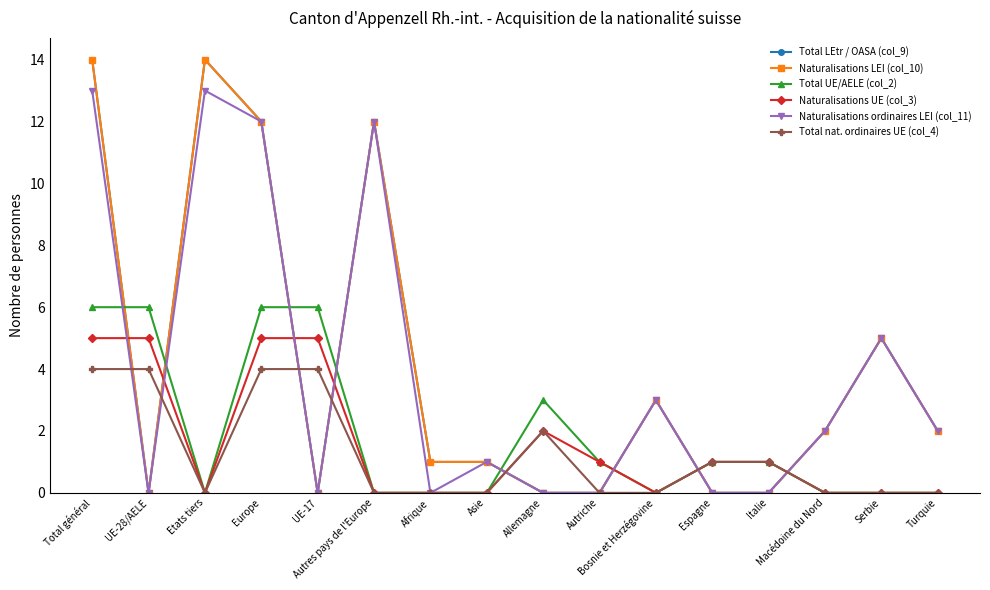

Reading left to right, extract all data points from this chart.

Total LEtr / OASA (col_9): 14	0	14	12	0	12	1	1	0	0	3	0	0	2	5	2
Naturalisations LEI (col_10): 14	0	14	12	0	12	1	1	0	0	3	0	0	2	5	2
Total UE/AELE (col_2): 6	6	0	6	6	0	0	0	3	1	0	1	1	0	0	0
Naturalisations UE (col_3): 5	5	0	5	5	0	0	0	2	1	0	1	1	0	0	0
Naturalisations ordinaires LEI (col_11): 13	0	13	12	0	12	0	1	0	0	3	0	0	2	5	2
Total nat. ordinaires UE (col_4): 4	4	0	4	4	0	0	0	2	0	0	1	1	0	0	0